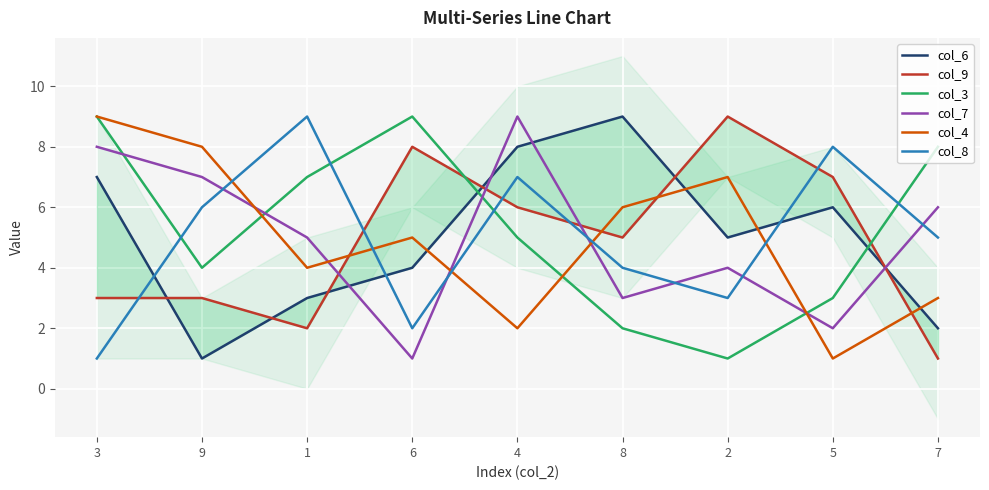

How many values in the col_6 series are below 5?

4